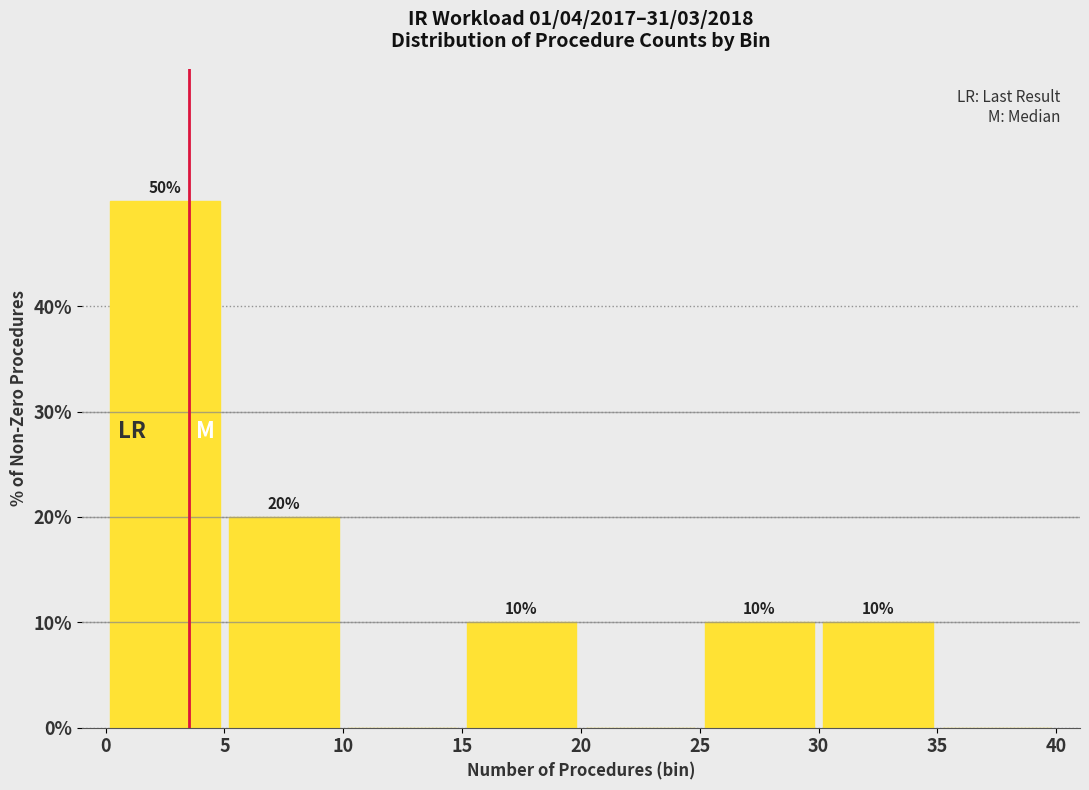

Which range on the x-axis has the tallest bar?

0 to 5